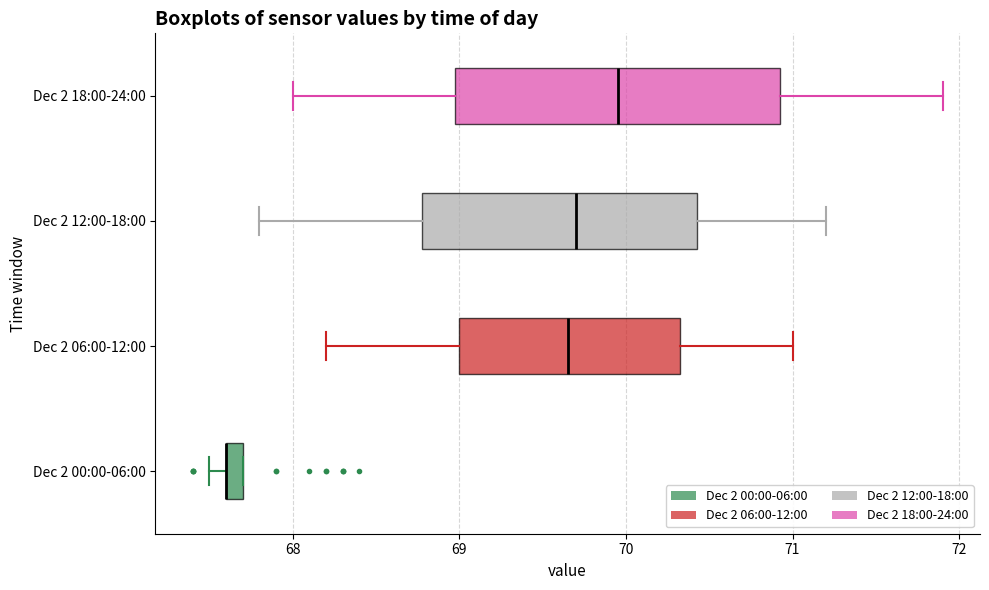

Where does the right whisker of the box for Dec 2 06:00-12:00 end on the x-axis? The values are not printed on the chart, so give them approximately, as read against the axis.

71.0